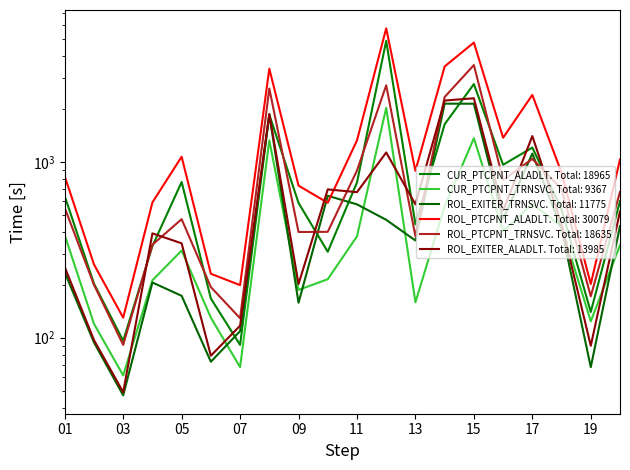

Which has a higher value, 05 or 07?

05